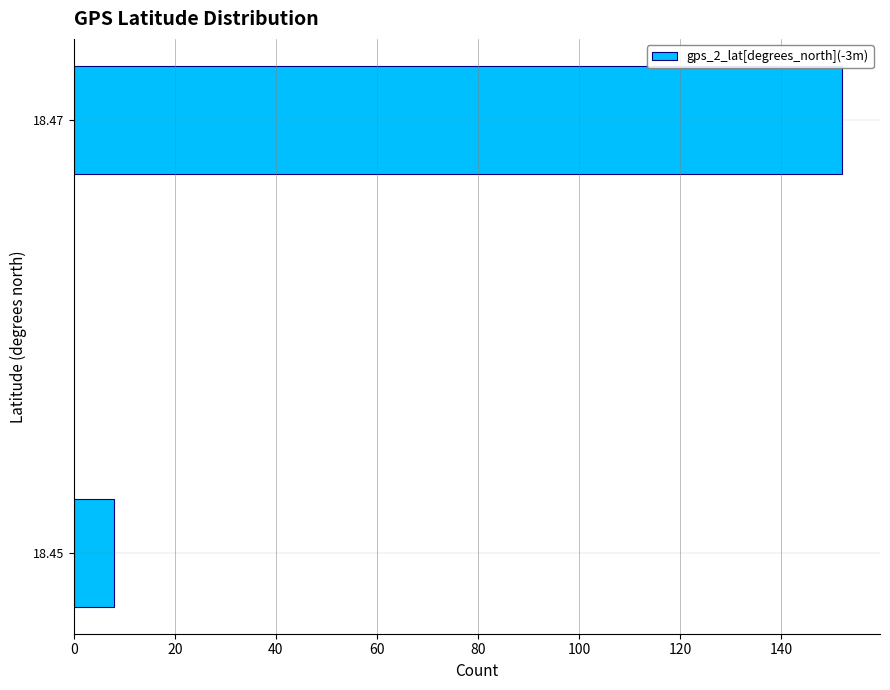

Reading top to bottom, what are all the values shown in this chart?

152	8